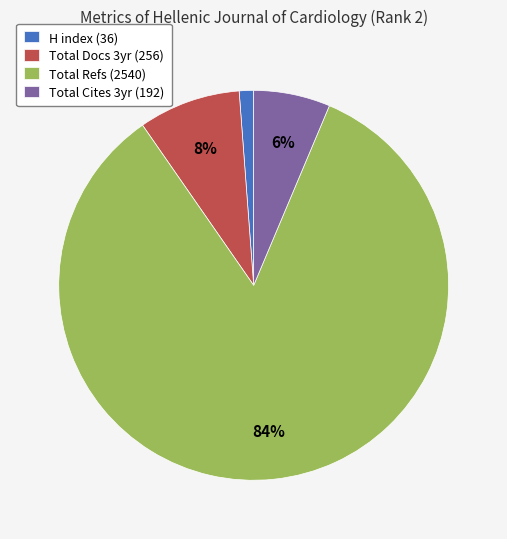

How many slices are in this pie chart?

4